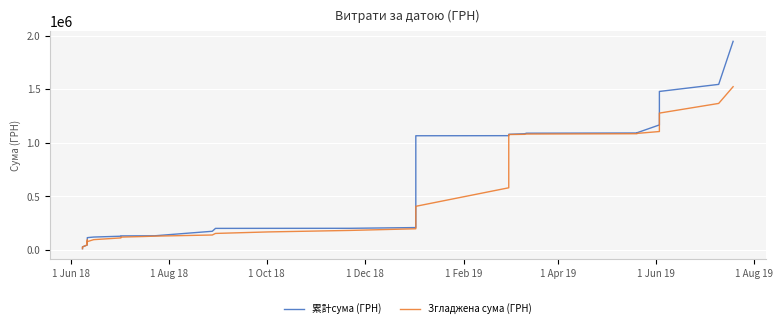

True or false: Згладжена сума (ГРН) and 累計сума (ГРН) cross at least once.

False